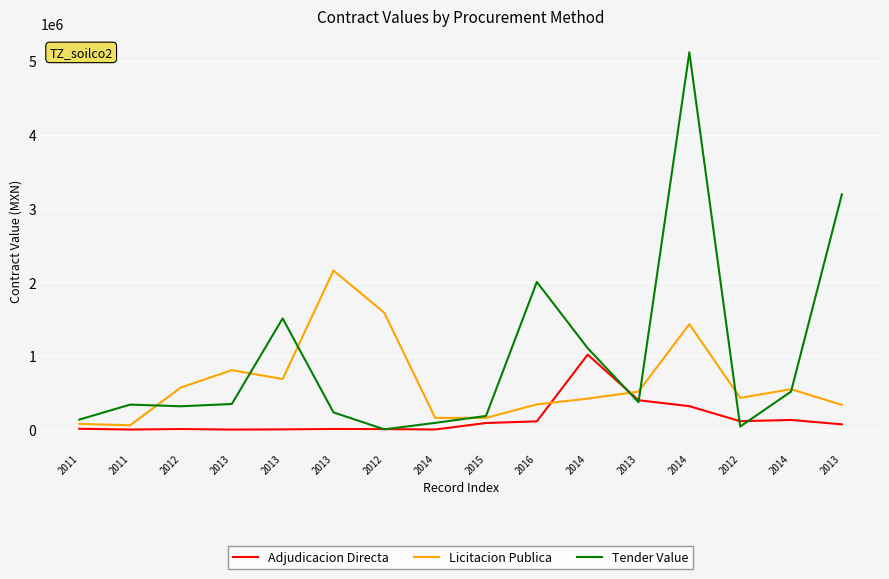

How many categories are shown in the chart?

16